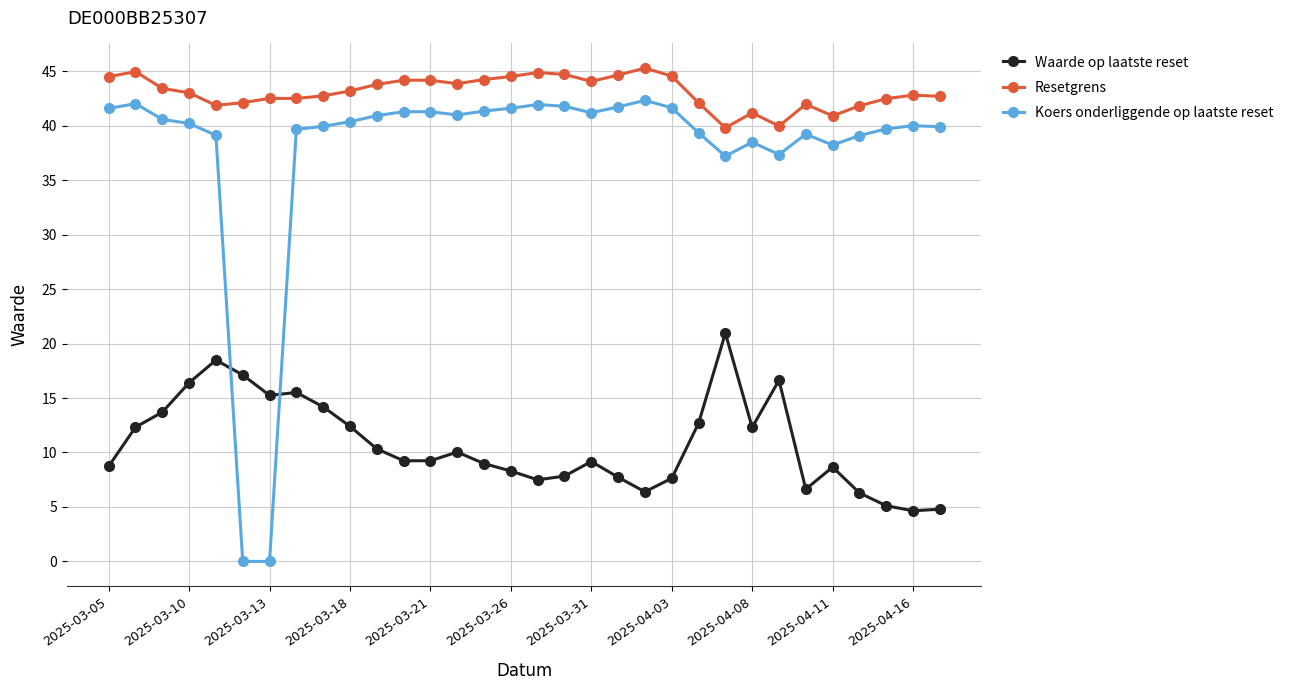

Rank the series by their maximum value, from lowest to highest.

Waarde op laatste reset, Koers onderliggende op laatste reset, Resetgrens